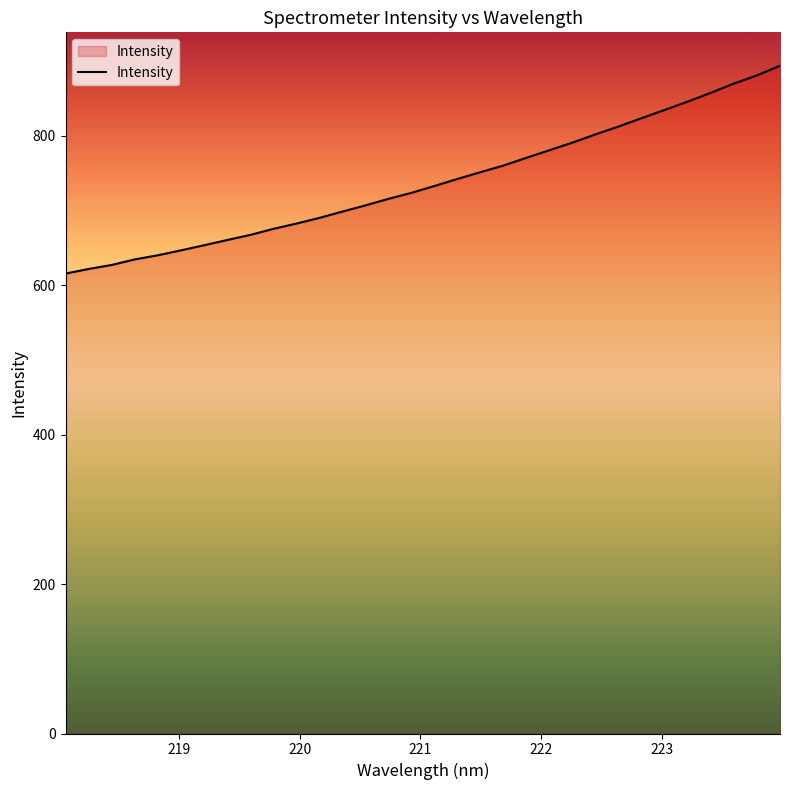

What is the difference between the maximum and minimum values?

278.3